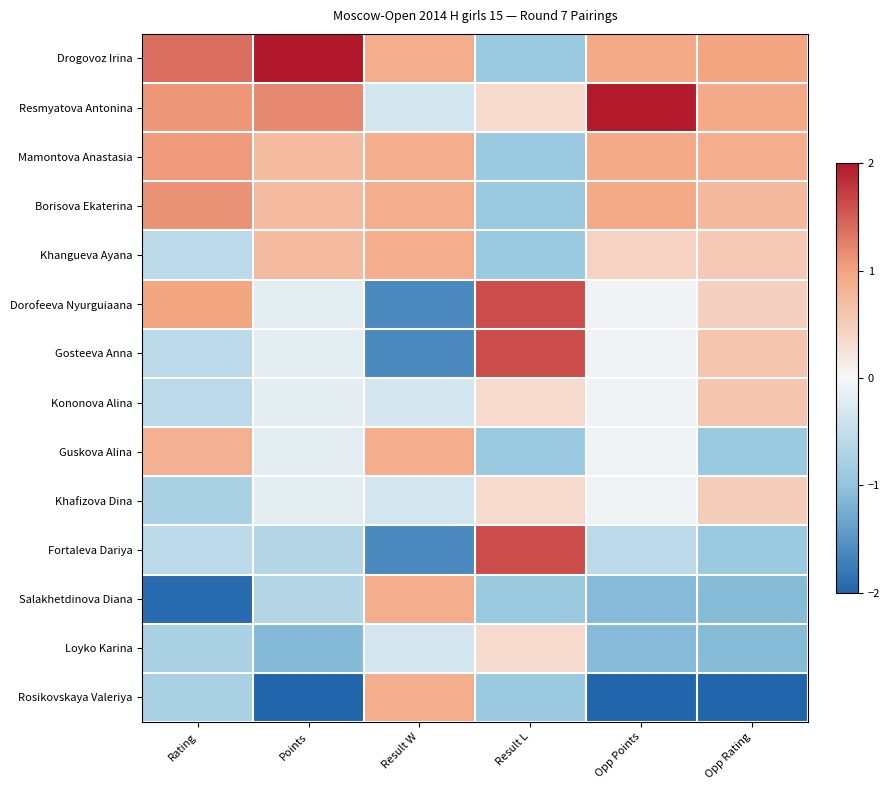

Rank the series at Result L from highest to lowest value.

Dorofeeva Nyurguiaana, Gosteeva Anna, Fortaleva Dariya, Resmyatova Antonina, Kononova Alina, Khafizova Dina, Loyko Karina, Drogovoz Irina, Mamontova Anastasia, Borisova Ekaterina, Khangueva Ayana, Guskova Alina, Salakhetdinova Diana, Rosikovskaya Valeriya